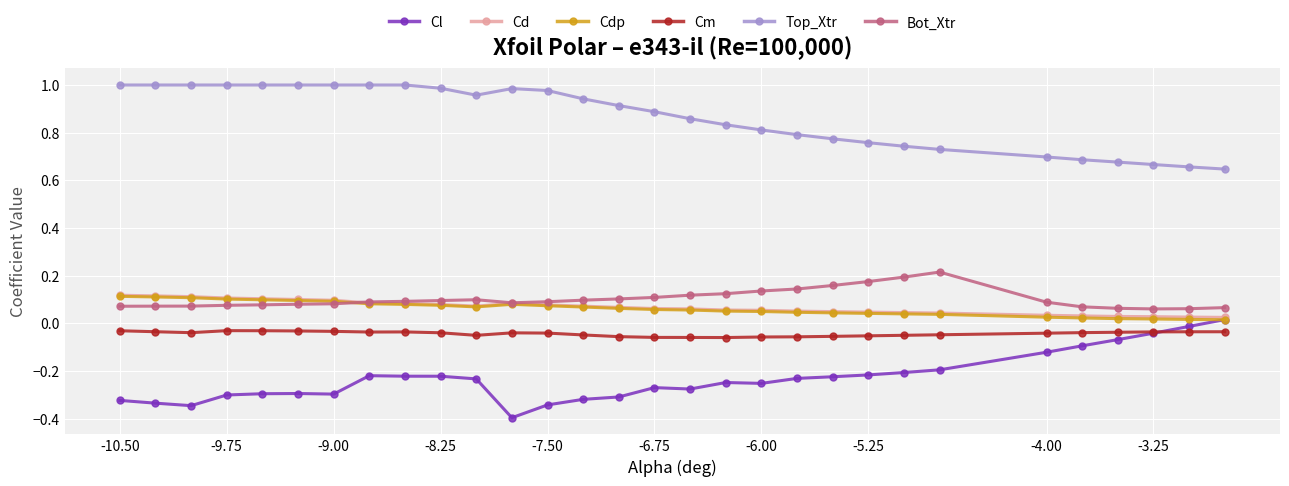

True or false: Bot_Xtr and Cl intersect in this chart.

False